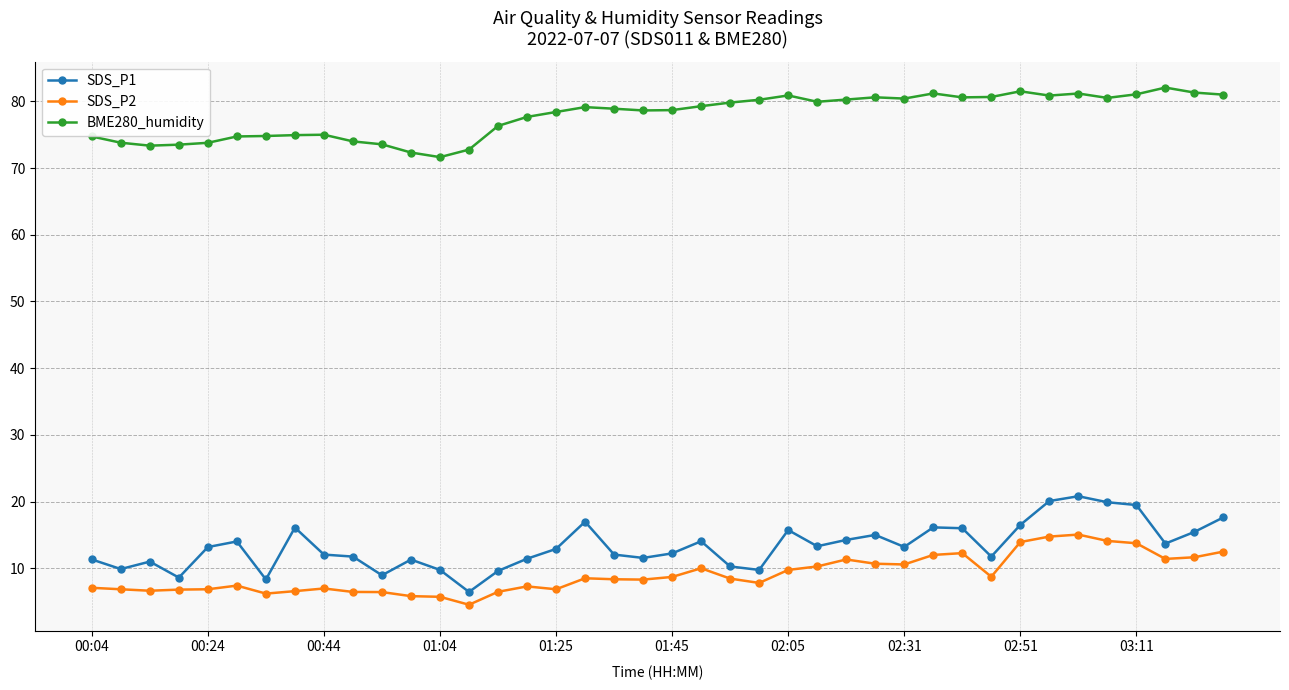

What are all the series names shown in the legend?

SDS_P1, SDS_P2, BME280_humidity